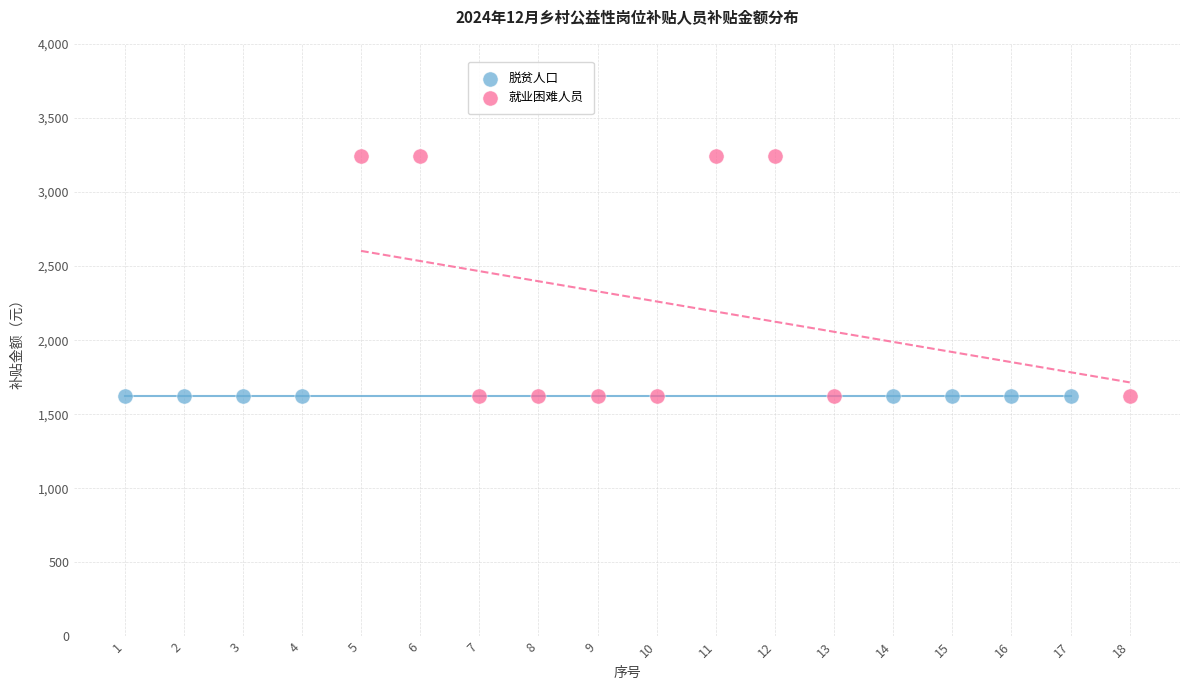

Which series reaches the maximum Y coordinate?

就业困难人员